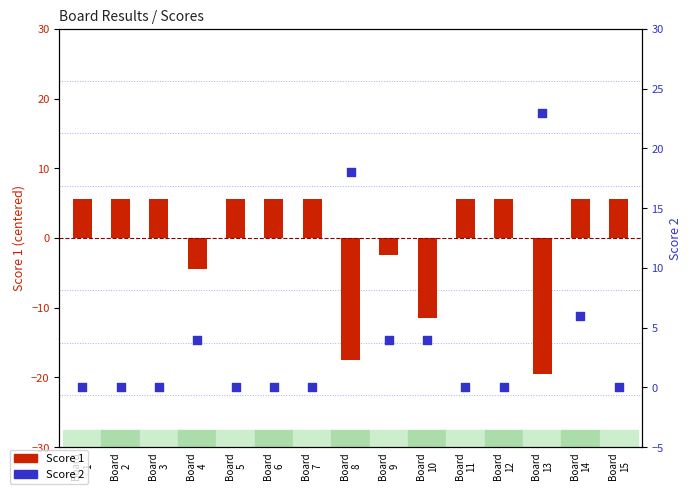

Which series contains the lowest Y value?

Score 1